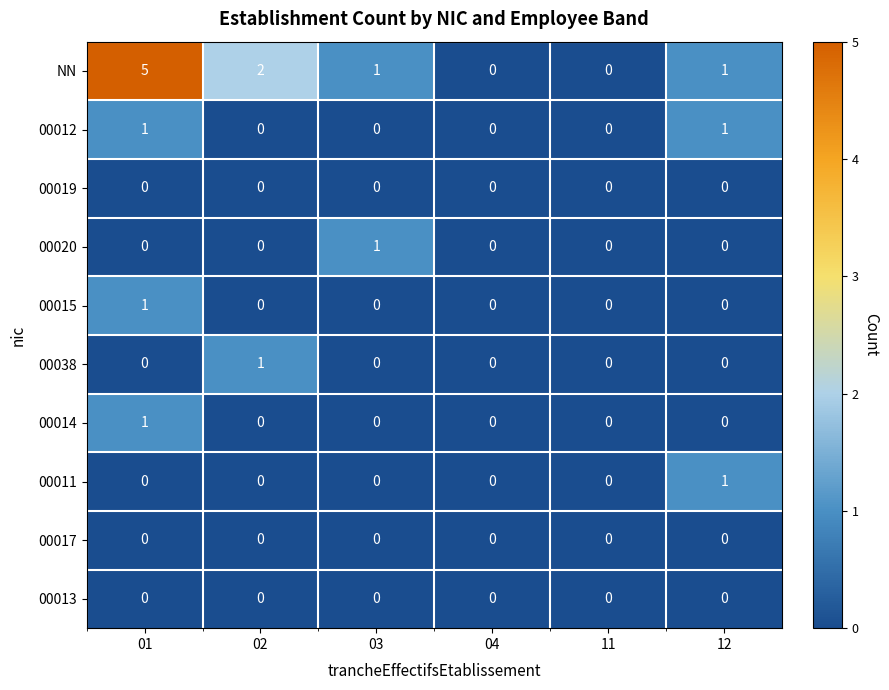

What is the maximum value for NN?

5